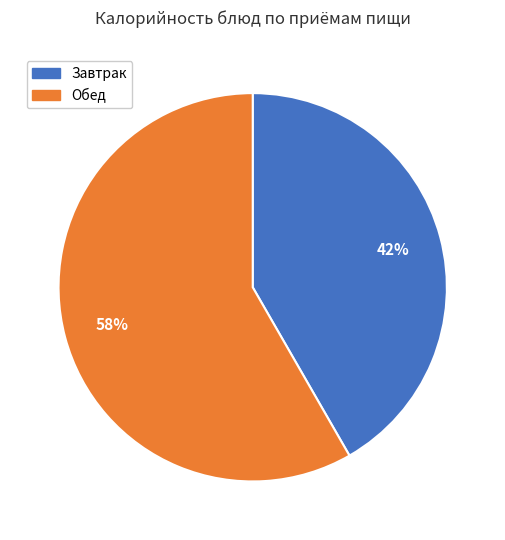

Is there a majority slice in this chart?

Yes